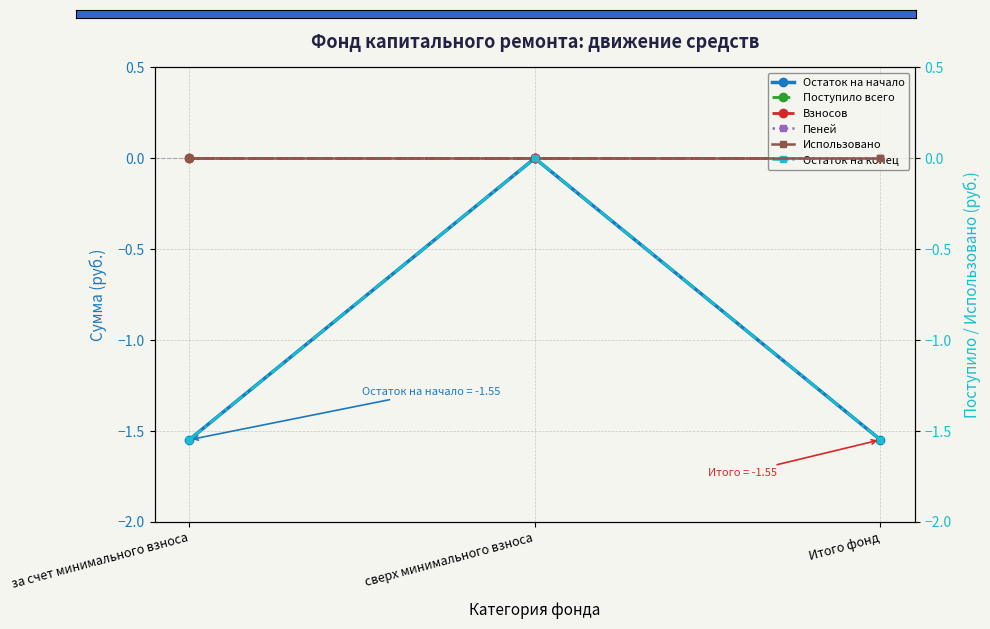

What is the minimum value for Остаток на начало?

-1.6